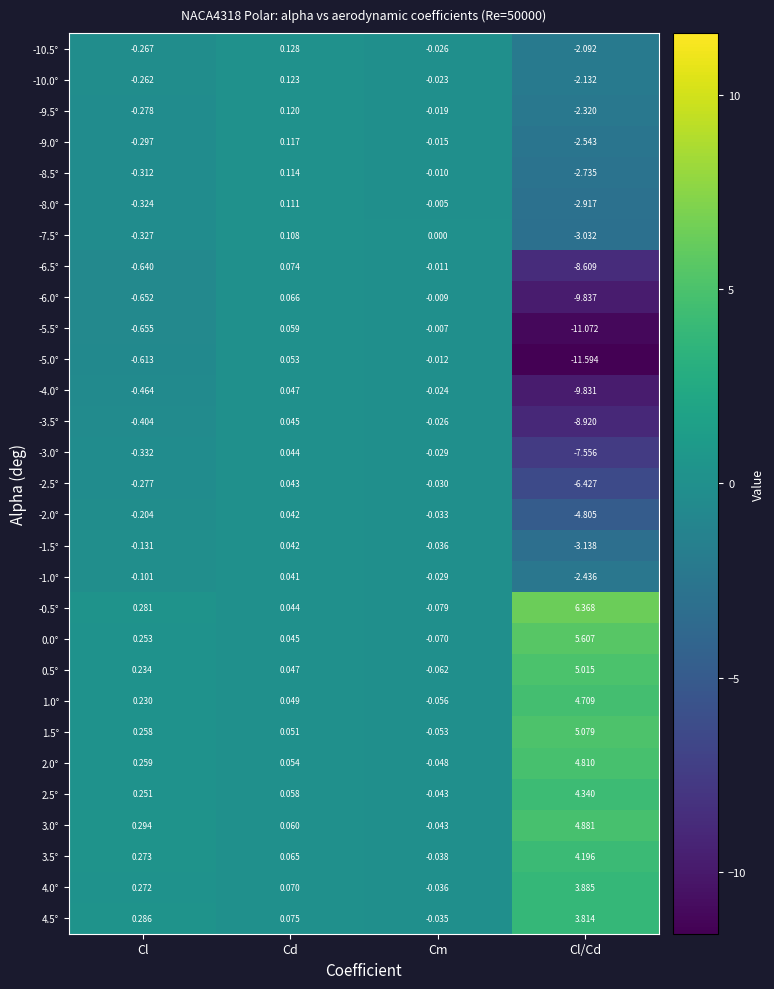

List the labels in order of -9.5° value, smallest first.

Cl/Cd, Cl, Cm, Cd